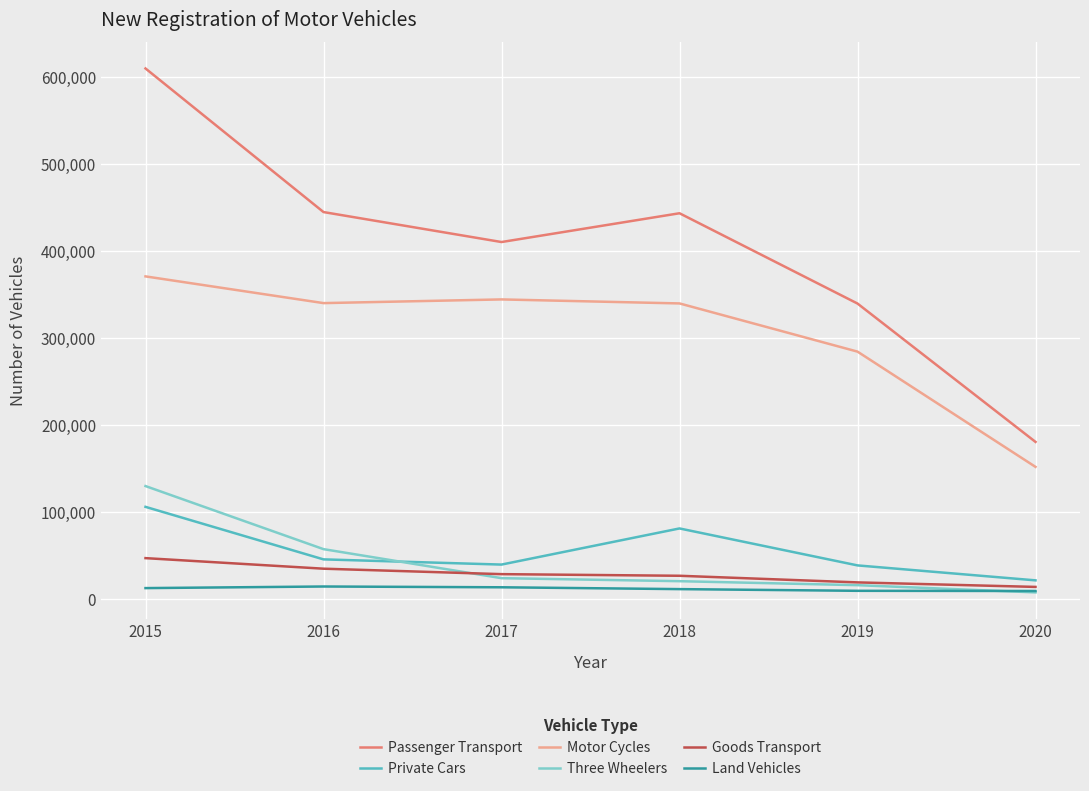

What are all the series names shown in the legend?

Passenger Transport, Private Cars, Motor Cycles, Three Wheelers, Goods Transport, Land Vehicles